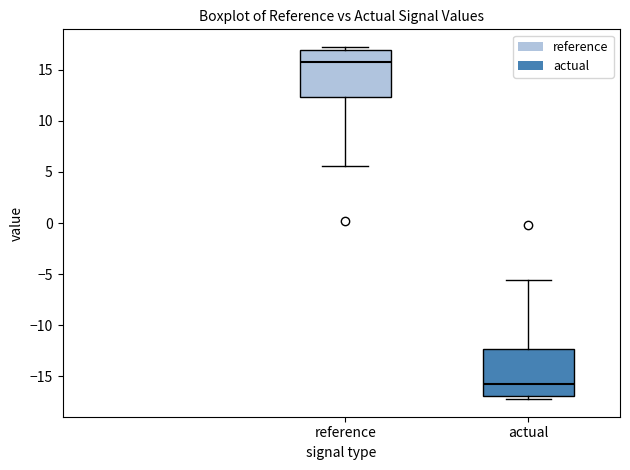

Where does the median line of the box for actual sit on the y-axis? The values are not printed on the chart, so give them approximately, as read against the axis.

-16.0